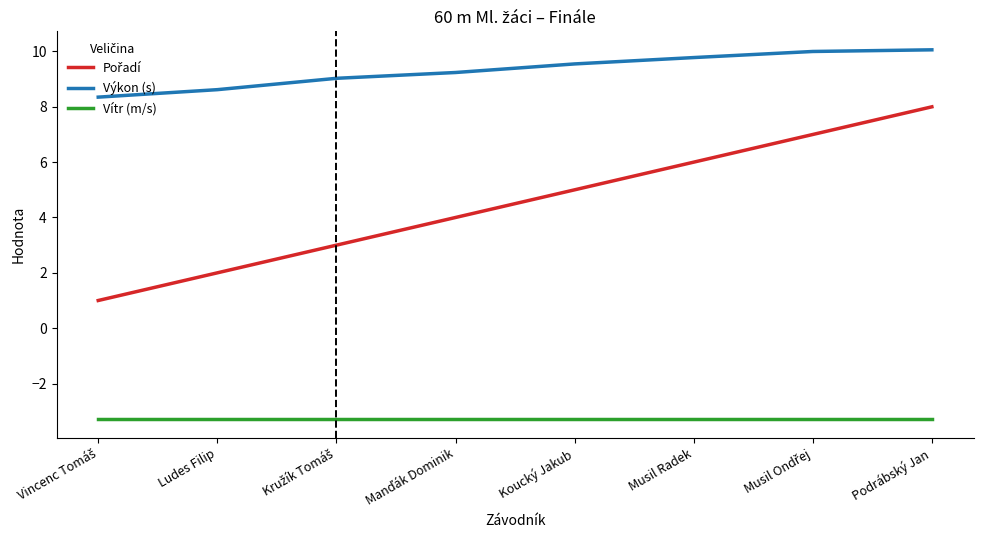

What is the maximum value shown in the chart?

10.1